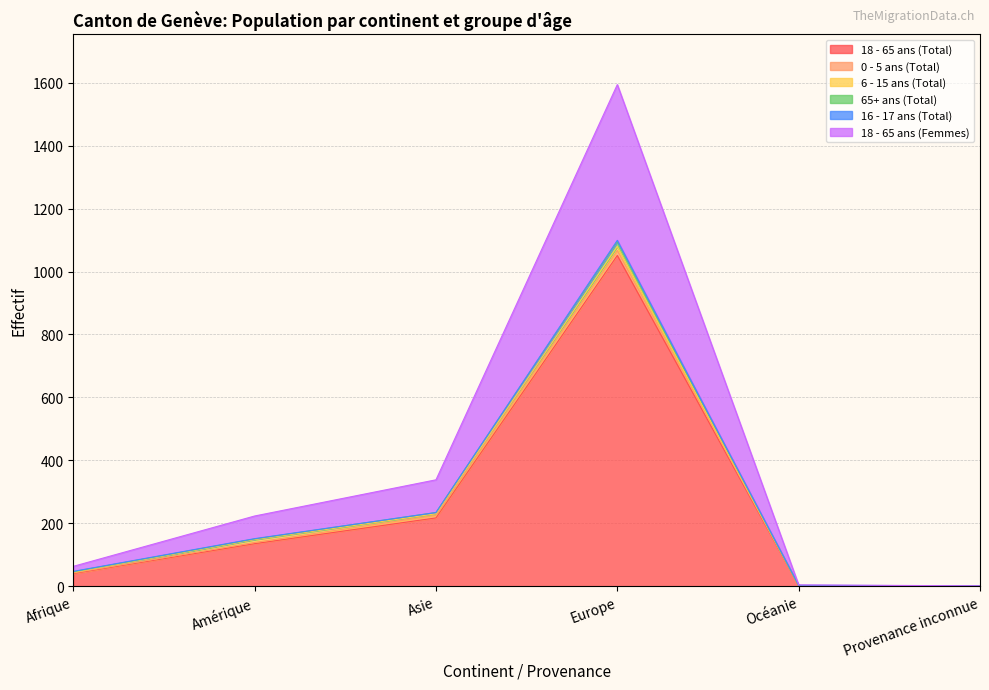

The 18 - 65 ans (Femmes) series shows 75 at Amérique. True or false?

False